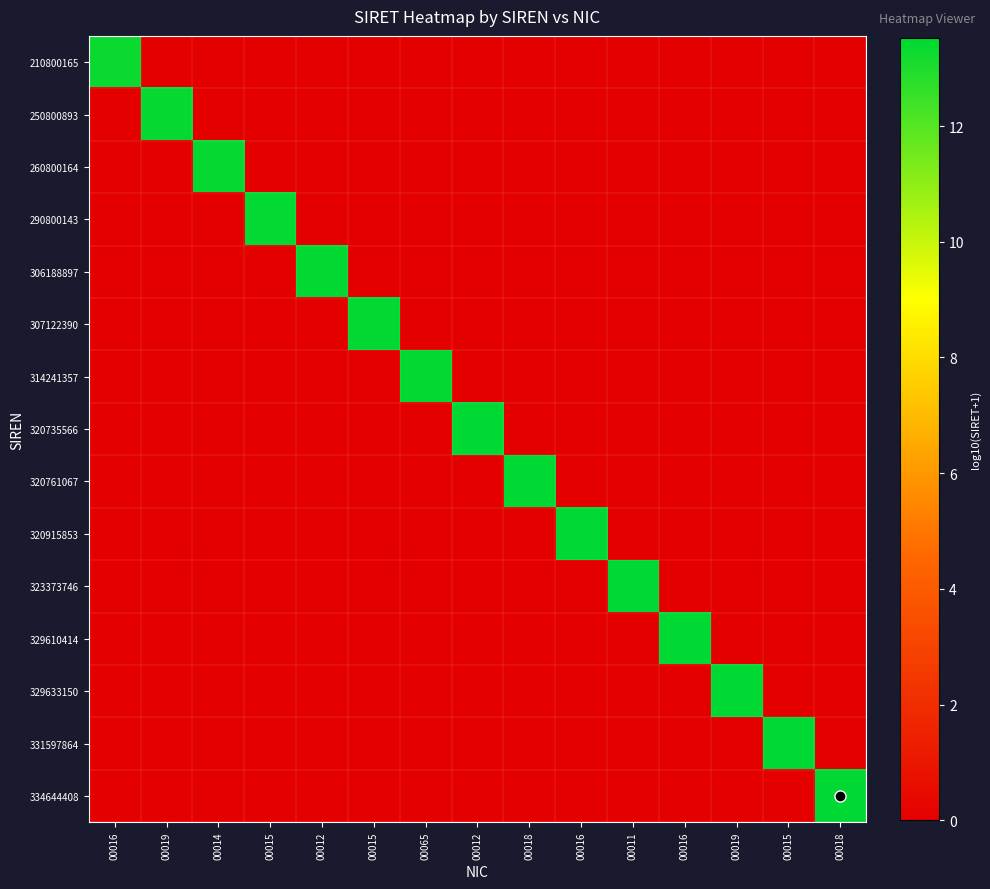

At how many categories does at least one series exceed 3?

15